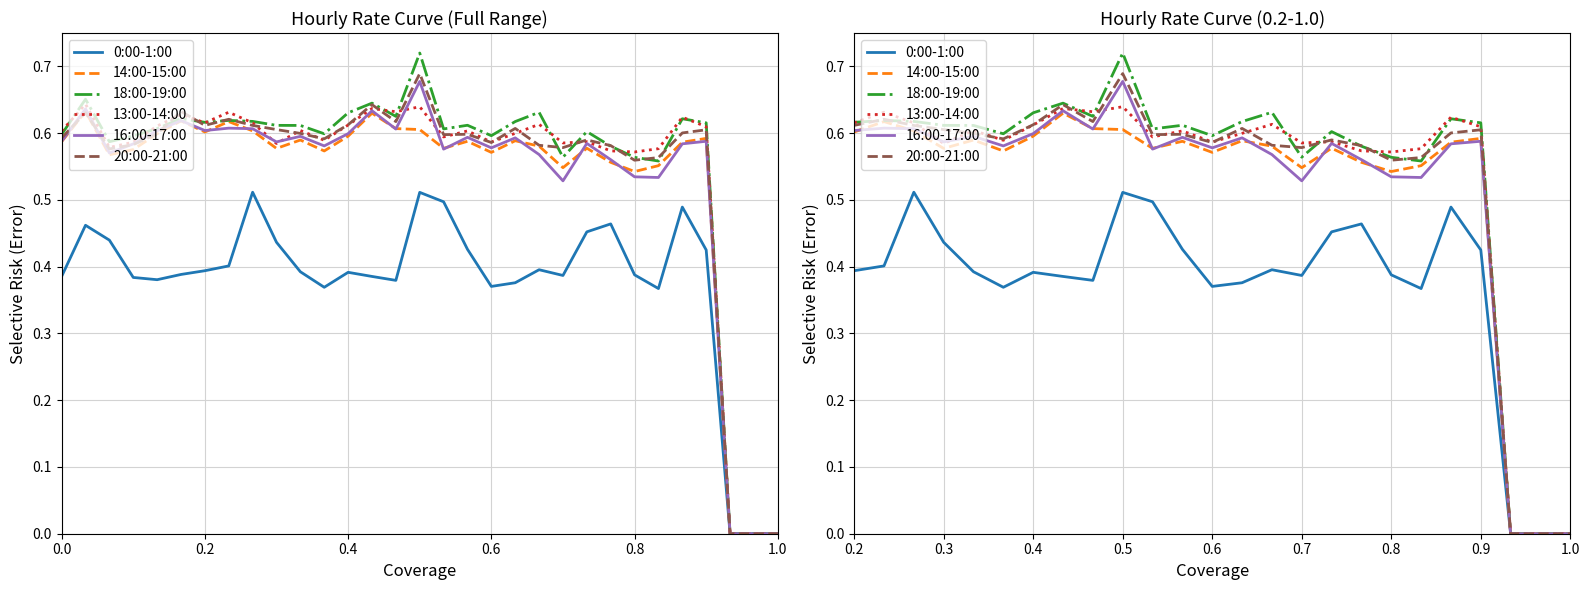

In 13:00-14:00, how many points are lower than both neighbors (excluding endpoints)?

7